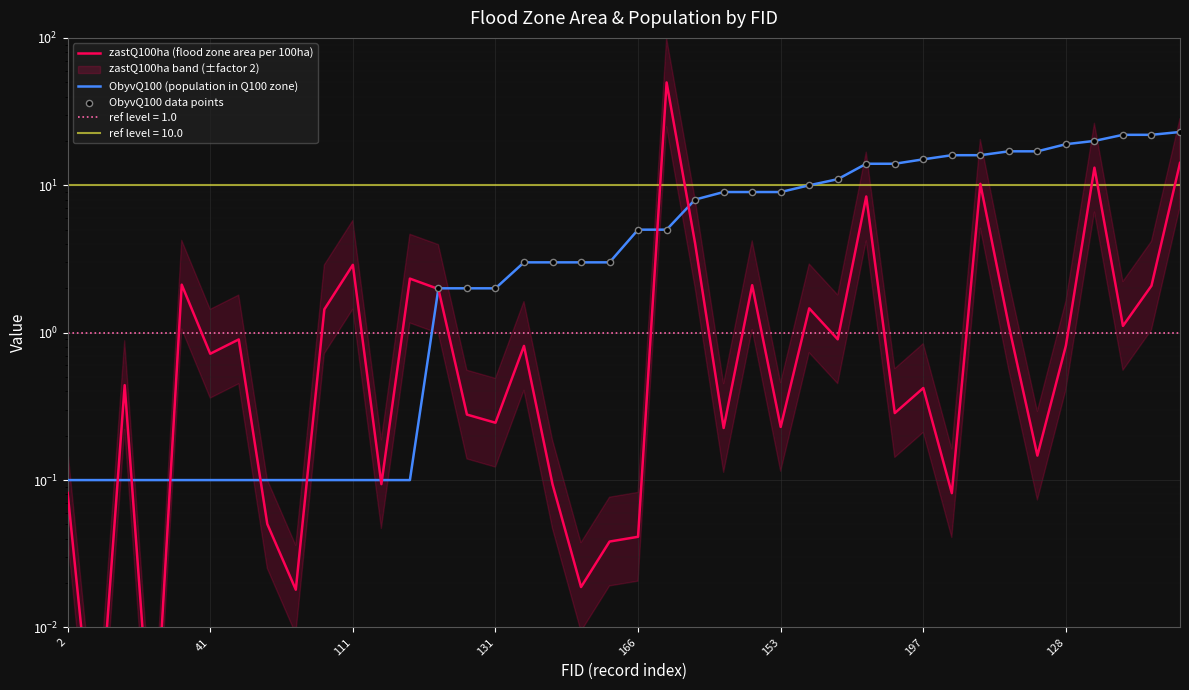

Is the value of ObyvQ100 at 194 greater than the value of zastQ100ha at 32?

Yes